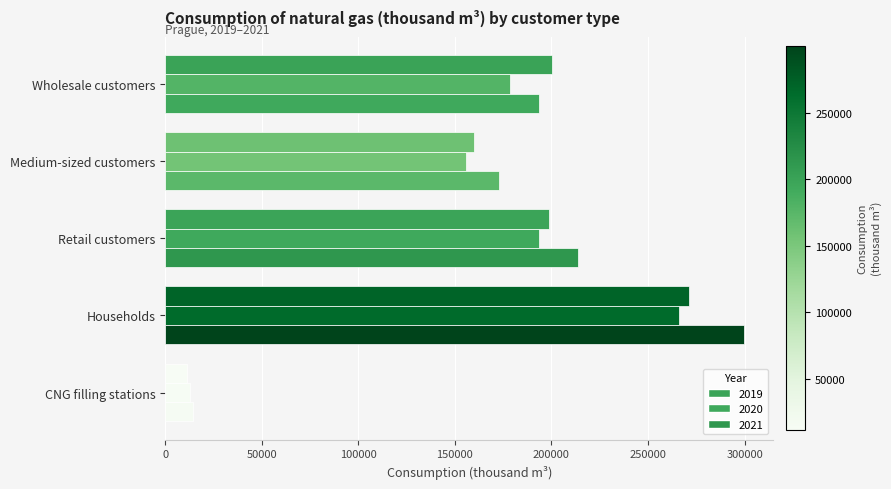

What is the label of the 3rd bar from the left?

Retail customers